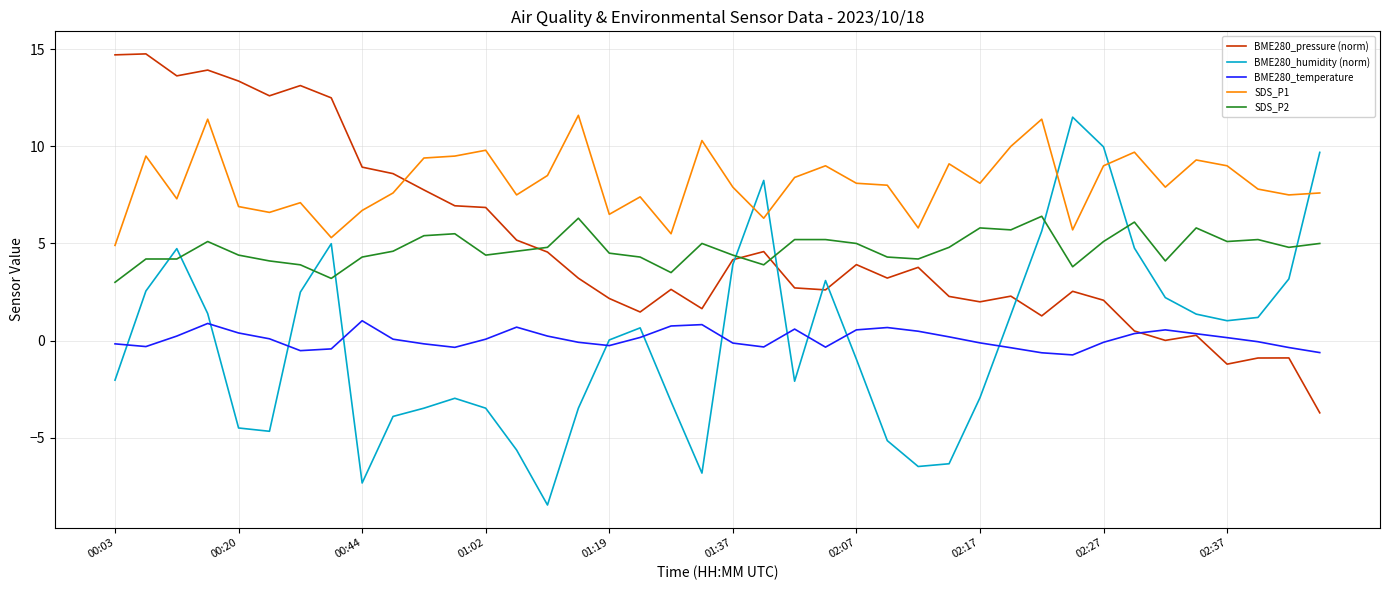

Which series has the largest total across all categories?

SDS_P1